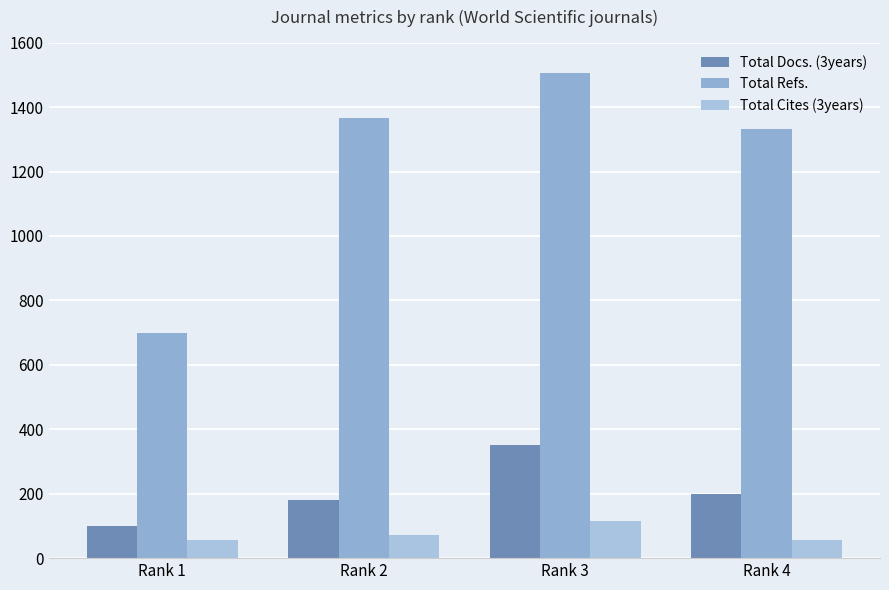

What is the difference between the maximum and minimum values in the Total Cites (3years) series?

59